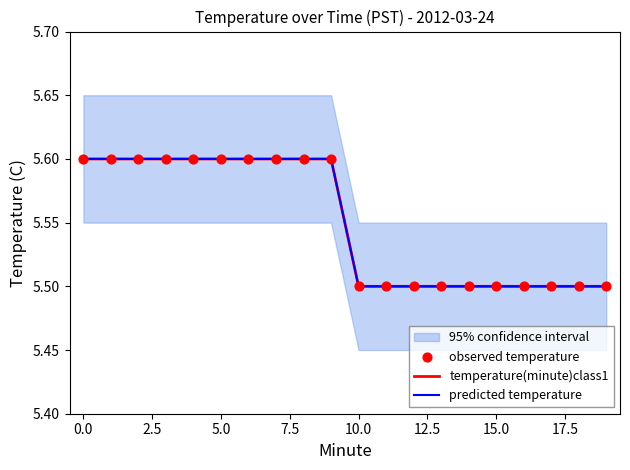

Is the value of observed temperature at 16 greater than the value of temperature(minute)class1 at 19?

No